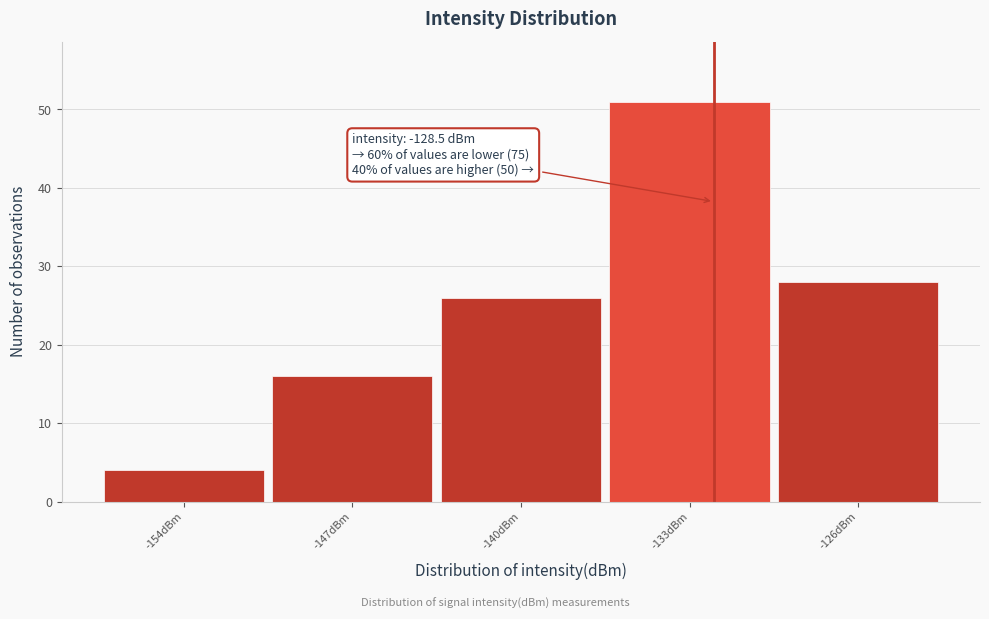

Reading left to right, list all the values displayed in this chart.

4	16	26	51	28